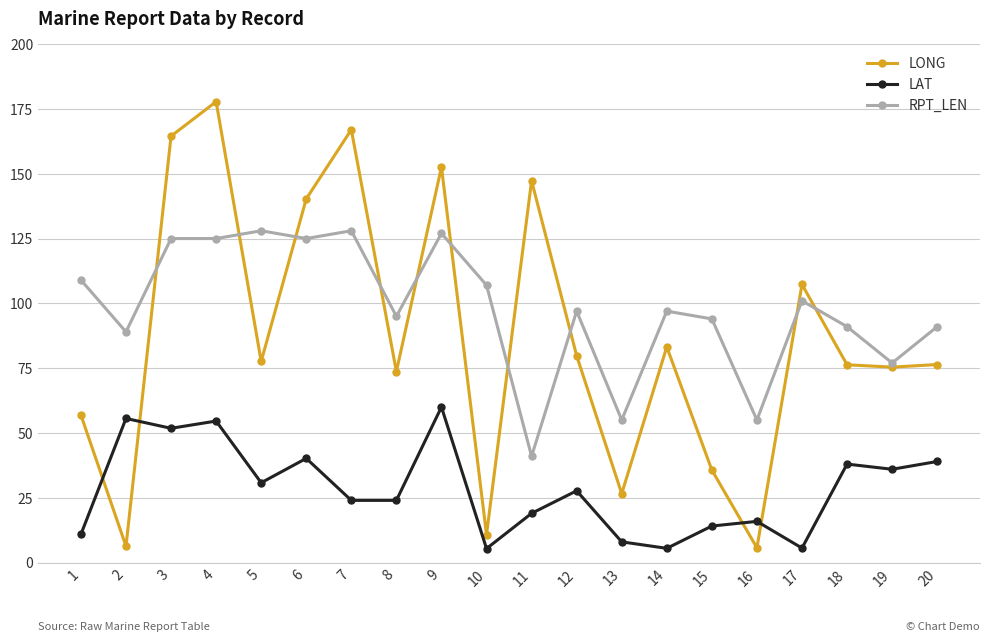

What is the maximum value shown in the chart?

177.8